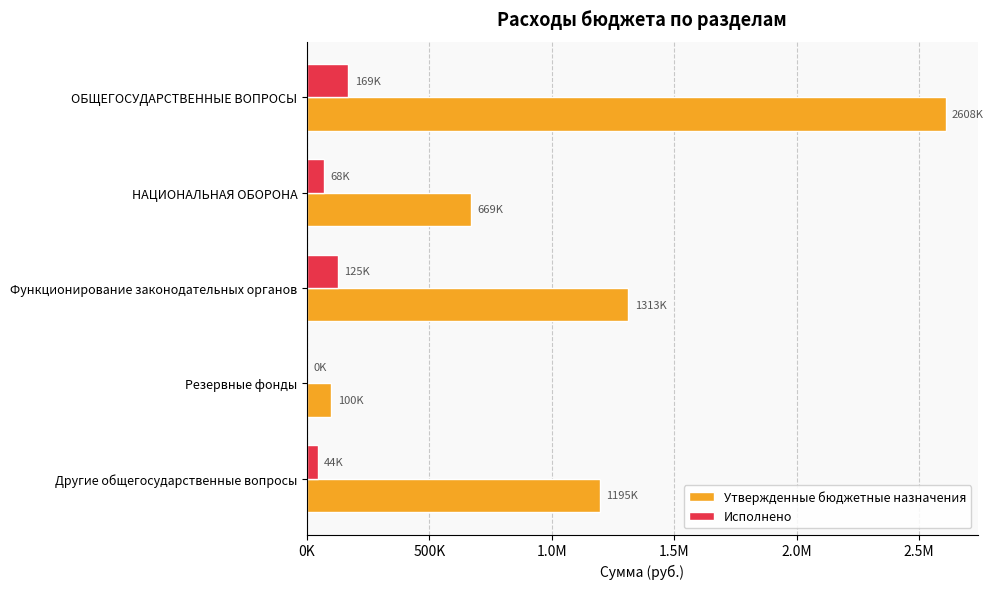

What are all the series names shown in the legend?

Утвержденные бюджетные назначения, Исполнено